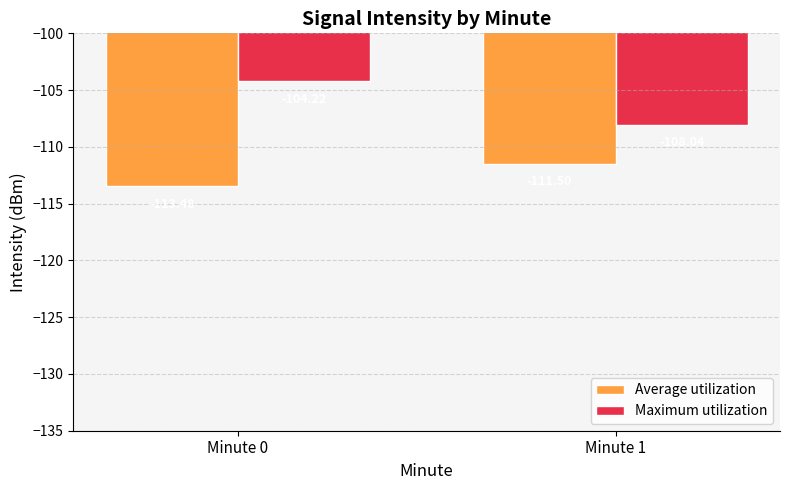

How many series are shown in this chart?

2